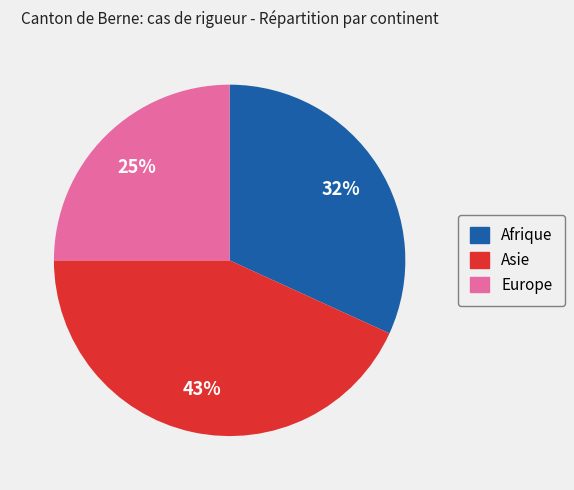

Is Europe the majority of the pie?

No